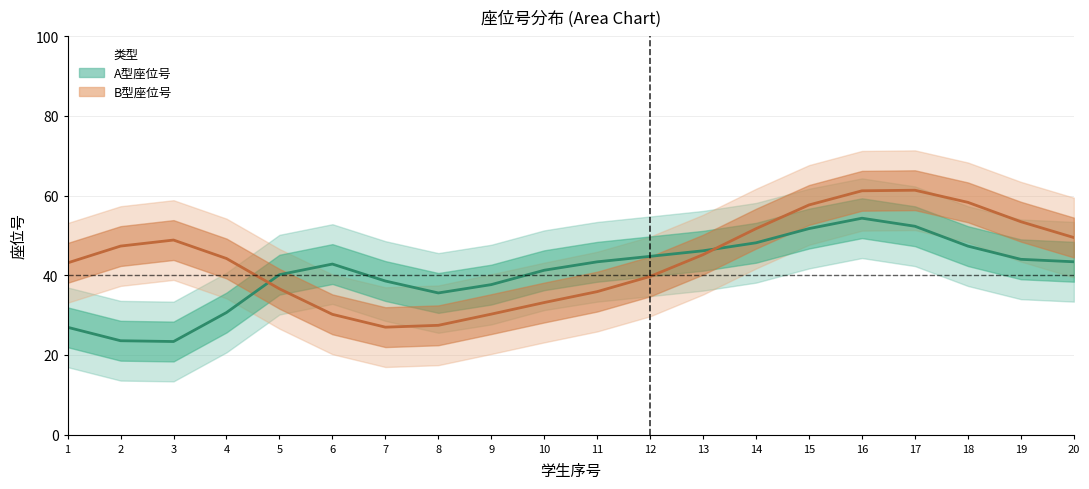

What is the average value of the A型座位号 series?

41